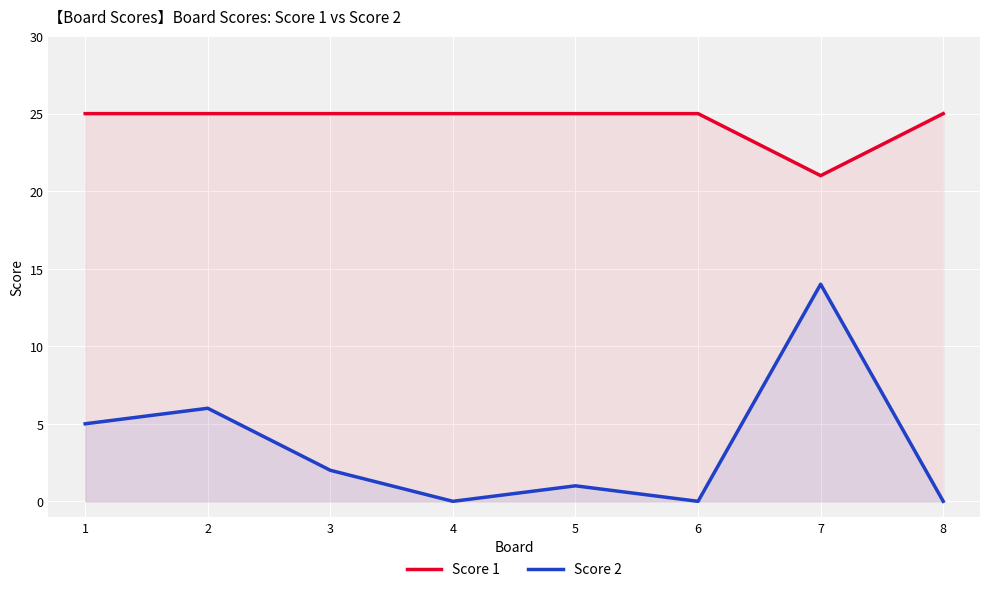

True or false: Score 2 and Score 1 cross at least once.

False